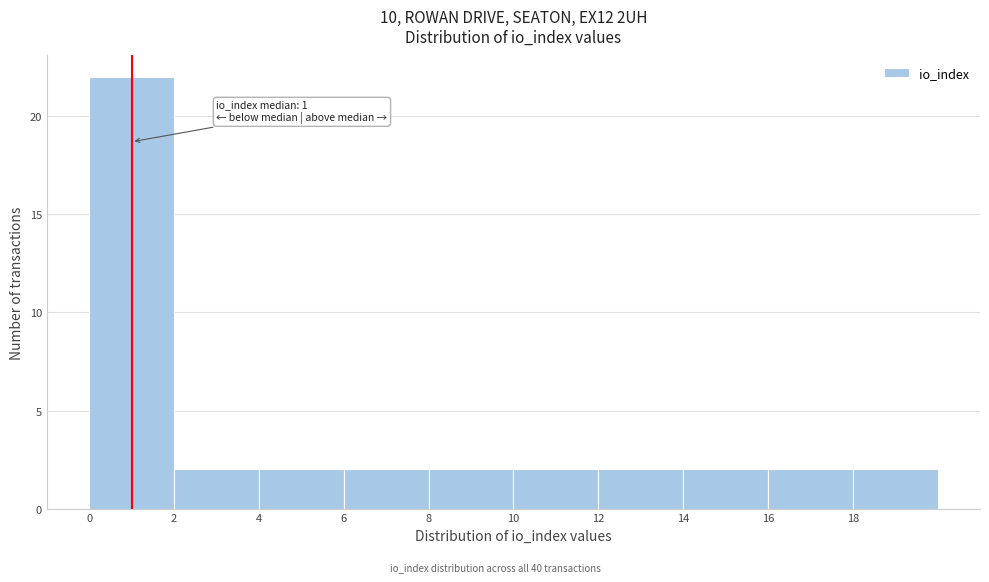

Which range on the x-axis has the tallest bar?

0 to 2